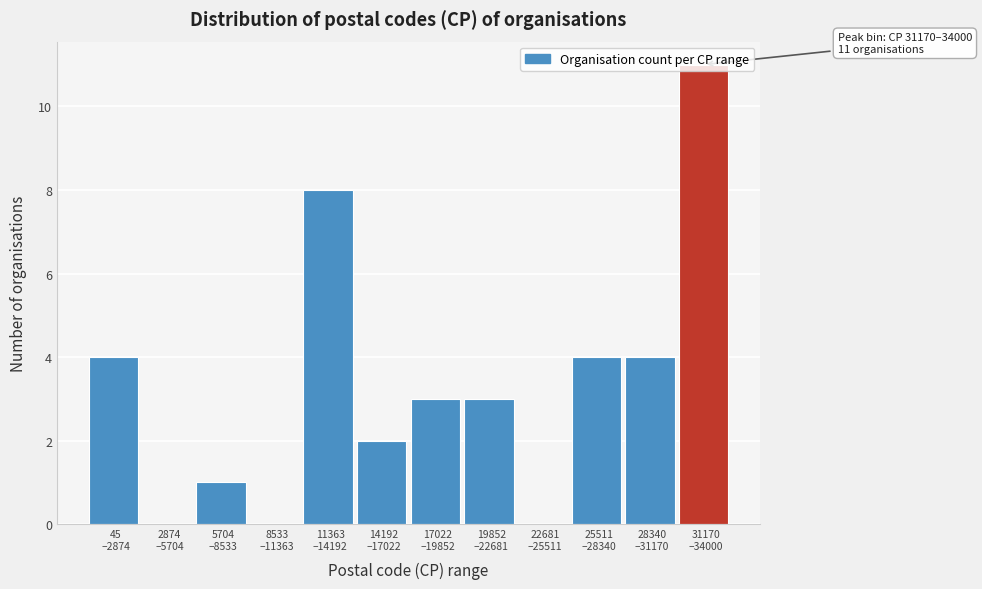

What is the sum of all values?

40